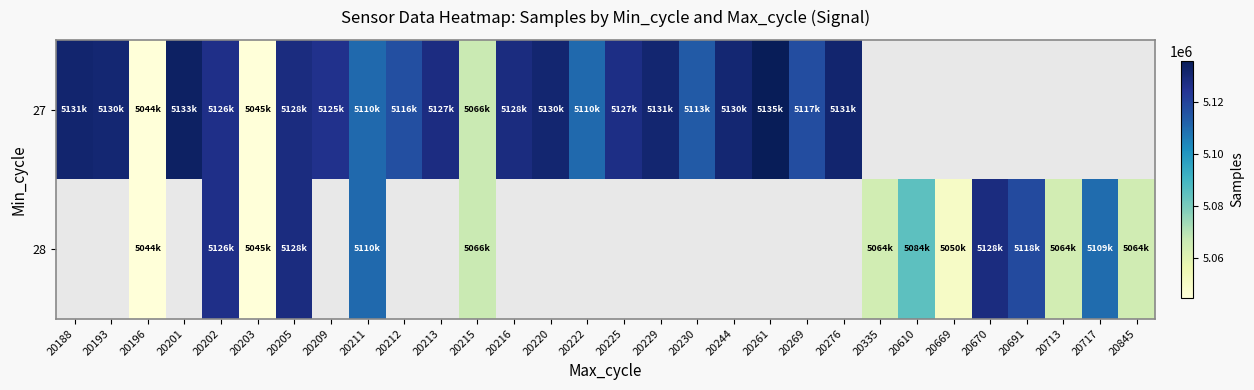

Where does the 27 series first go above 5130763?

20188